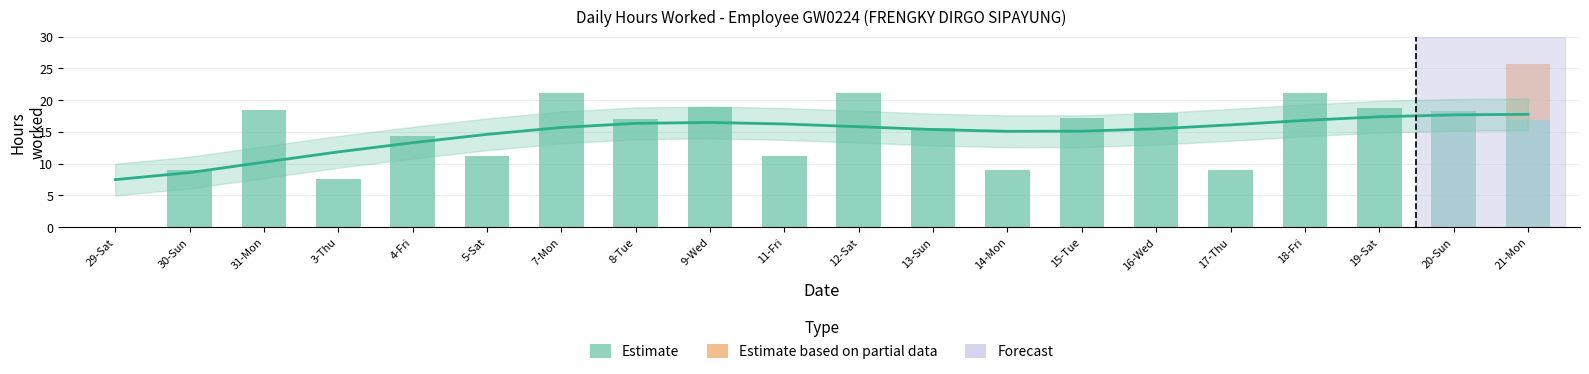

List the series in order of their peak value, highest first.

Estimate, Estimate based on partial data